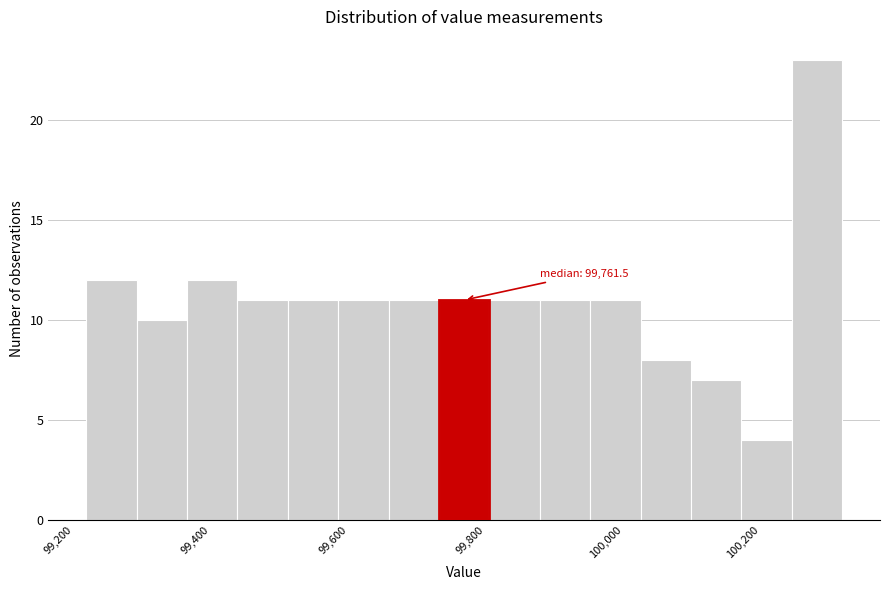

Read against the x-axis, roughly where is the centre of the tallest bar?

100280